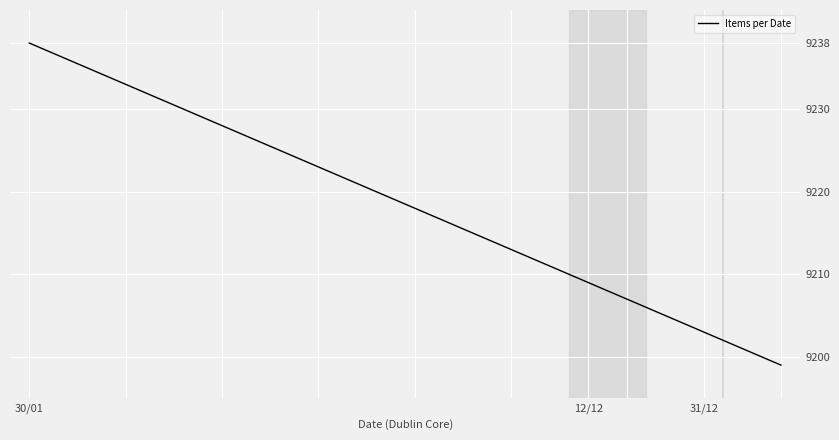

What is the smallest value displayed?

9199